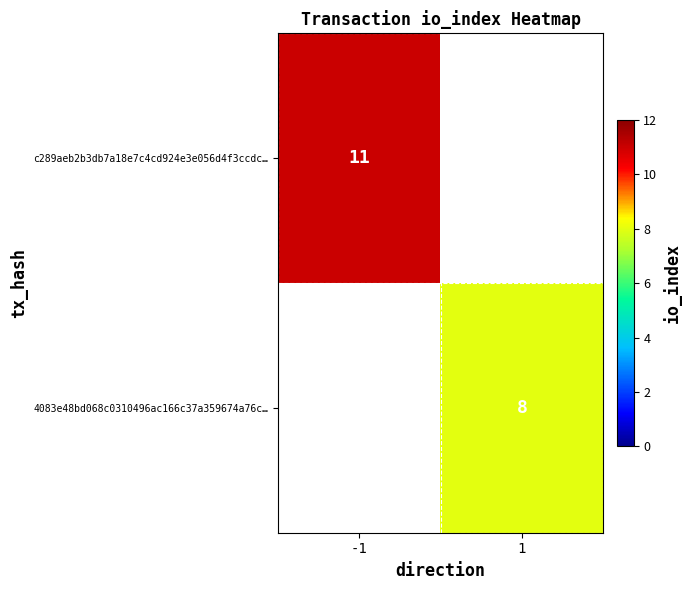

The value of c289aeb2b3db7a18e7c4cd924e3e056d4f3ccdc… at -1 is 4. True or false?

False